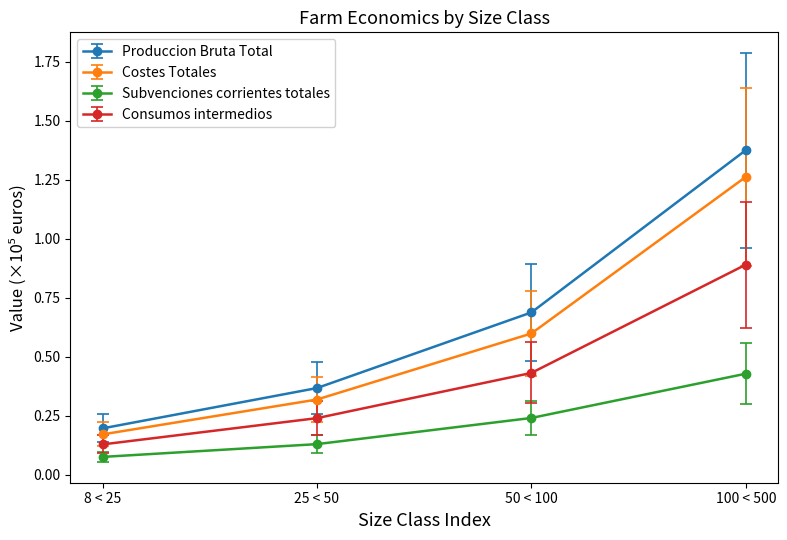

What is the label of the 4th point from the right?

8 < 25